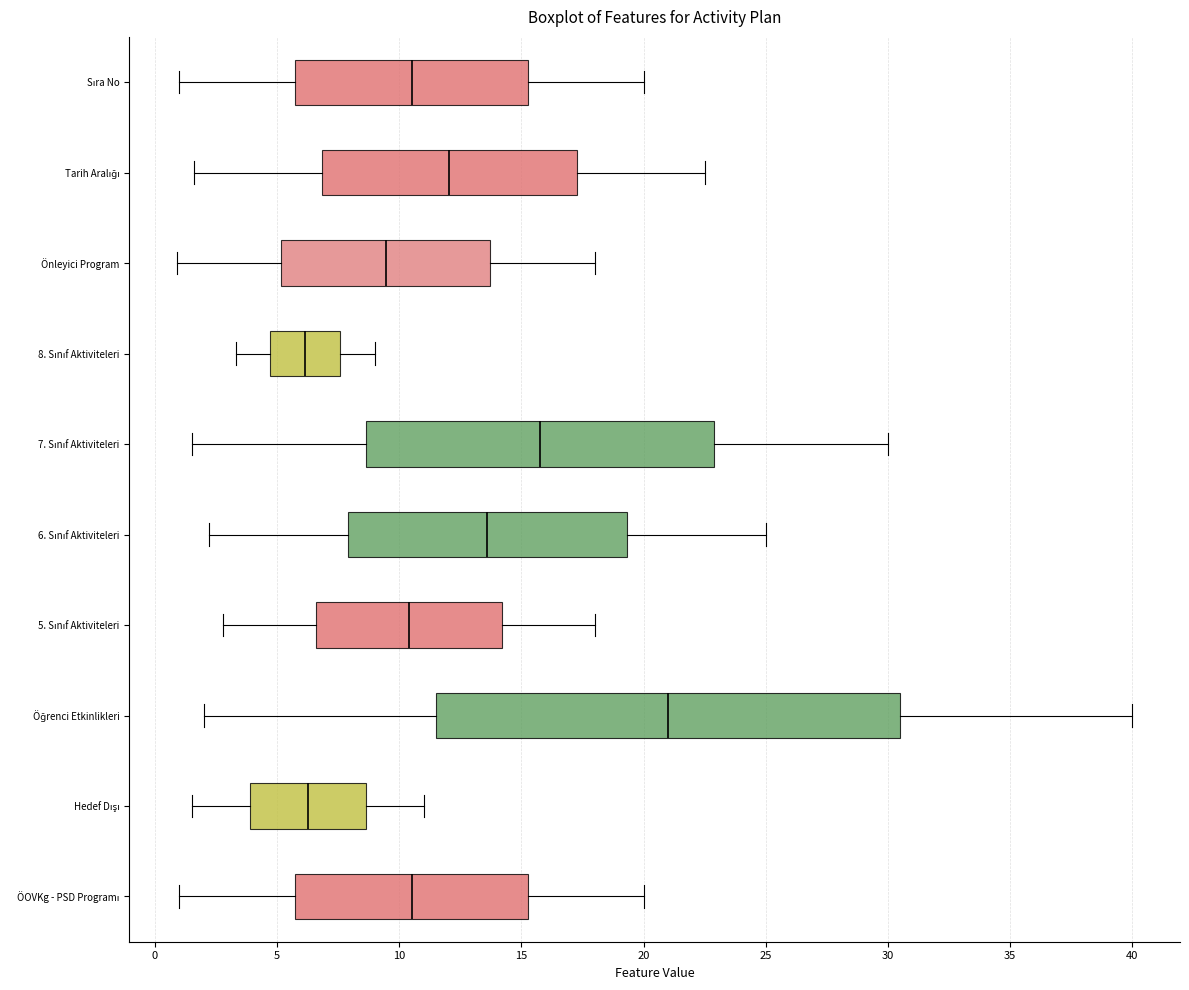

Reading bottom to top, transcribe this box plot: for each box, give where its median line is, the range the box spans, and where its two whiskers end, as read against the x-axis. The values are not printed on the chart, so give them approximately, as read against the axis.

ÖOVKg - PSD Programı: median 10.5, box 6.0 to 15.5, whiskers 1.0 to 20.0
Hedef Dışı: median 6.5, box 4.0 to 8.5, whiskers 1.5 to 11.0
Öğrenci Etkinlikleri: median 21.0, box 11.5 to 30.5, whiskers 2.0 to 40.0
5. Sınıf Aktiviteleri: median 10.5, box 6.5 to 14.0, whiskers 3.0 to 18.0
6. Sınıf Aktiviteleri: median 13.5, box 8.0 to 19.5, whiskers 2.0 to 25.0
7. Sınıf Aktiviteleri: median 16.0, box 8.5 to 23.0, whiskers 1.5 to 30.0
8. Sınıf Aktiviteleri: median 6.0, box 4.5 to 7.5, whiskers 3.5 to 9.0
Önleyici Program: median 9.5, box 5.0 to 13.5, whiskers 1.0 to 18.0
Tarih Aralığı: median 12.0, box 7.0 to 17.5, whiskers 1.5 to 22.5
Sıra No: median 10.5, box 6.0 to 15.5, whiskers 1.0 to 20.0